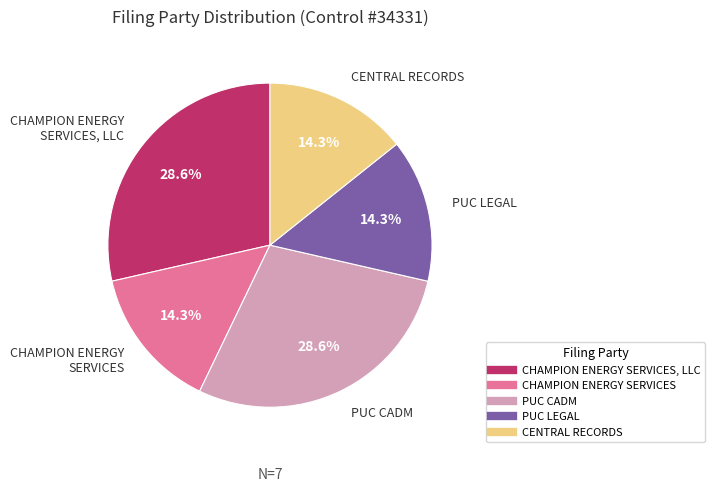

Does any single category account for the majority?

No